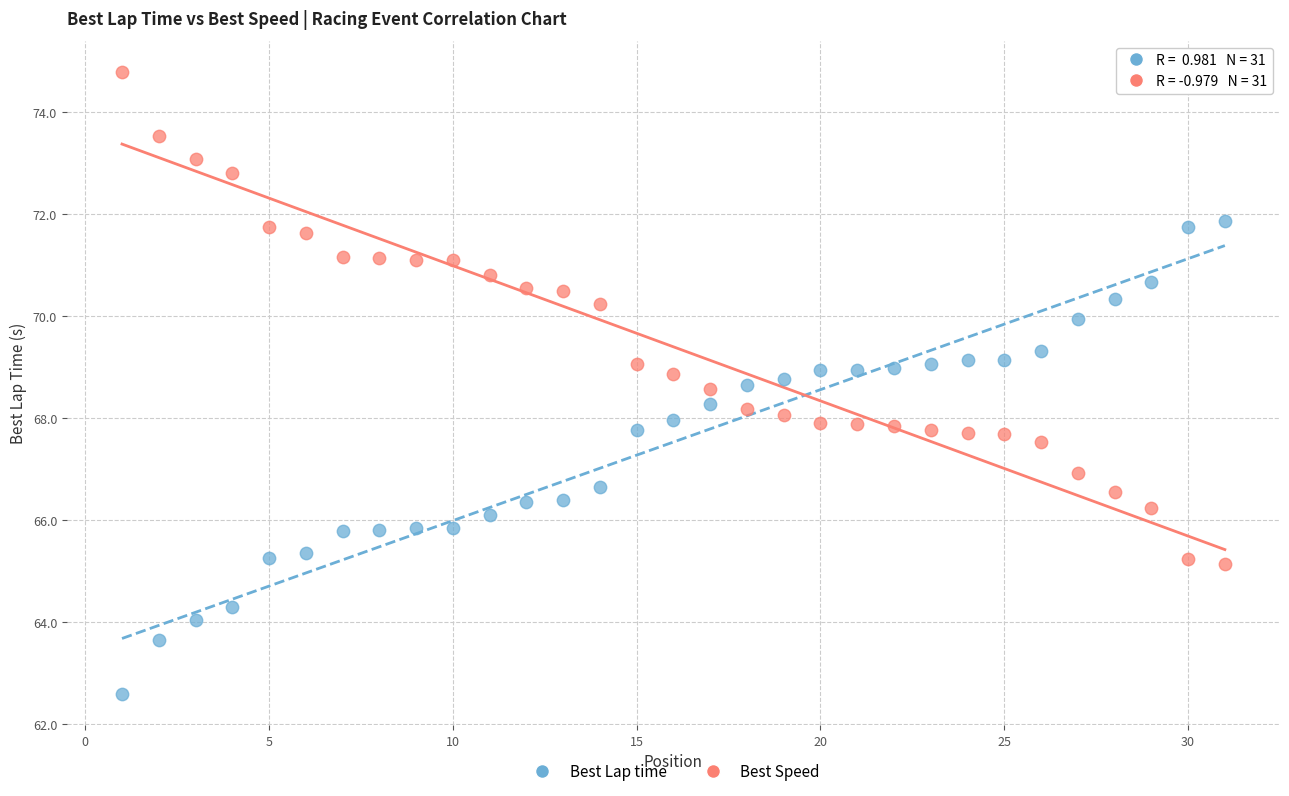

Which series reaches the maximum Y coordinate?

Best Speed